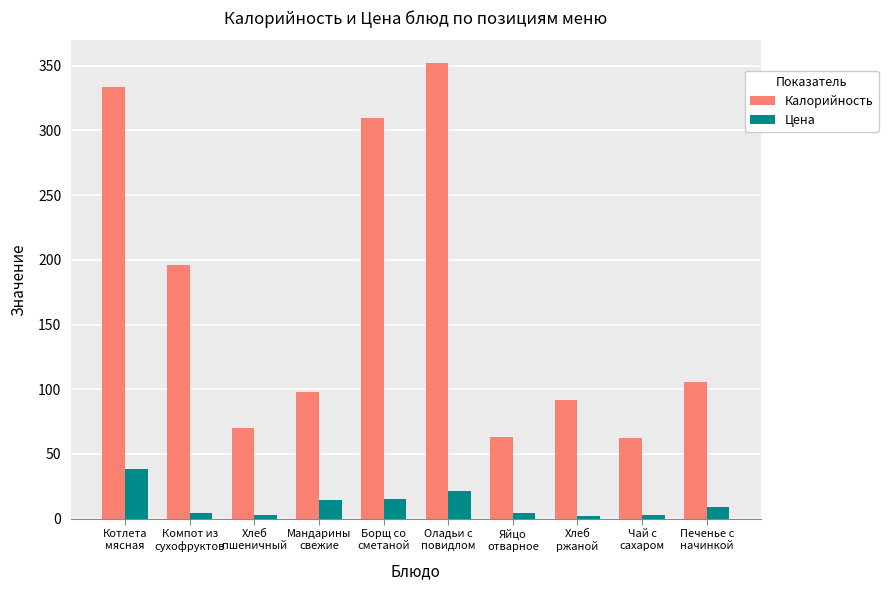

What is the maximum value for Цена?

38.0